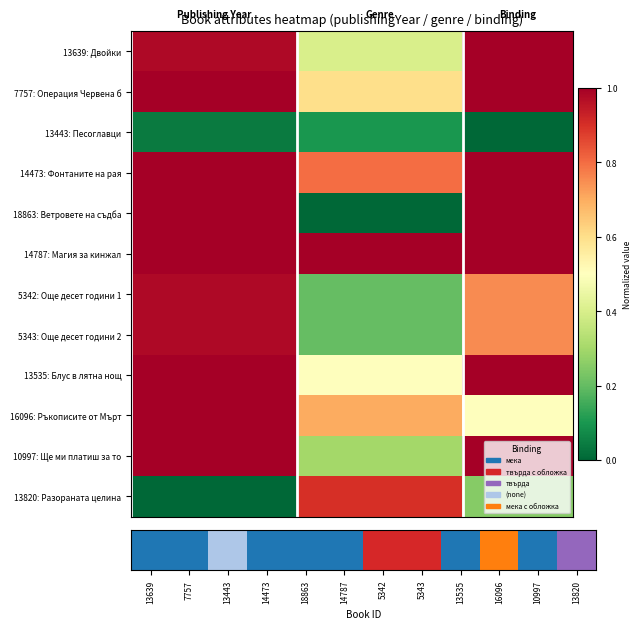

How many categories are shown in the chart?

40